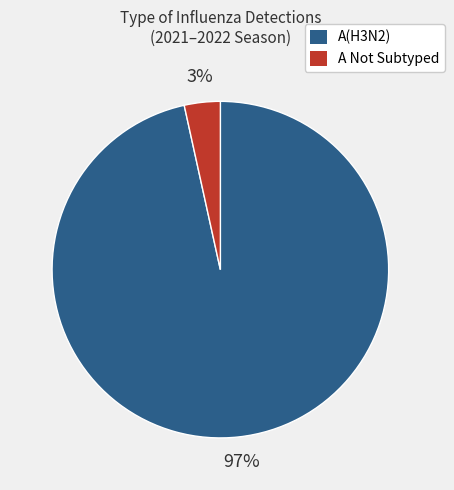

To the nearest percent, what is the average slice percentage?

50%